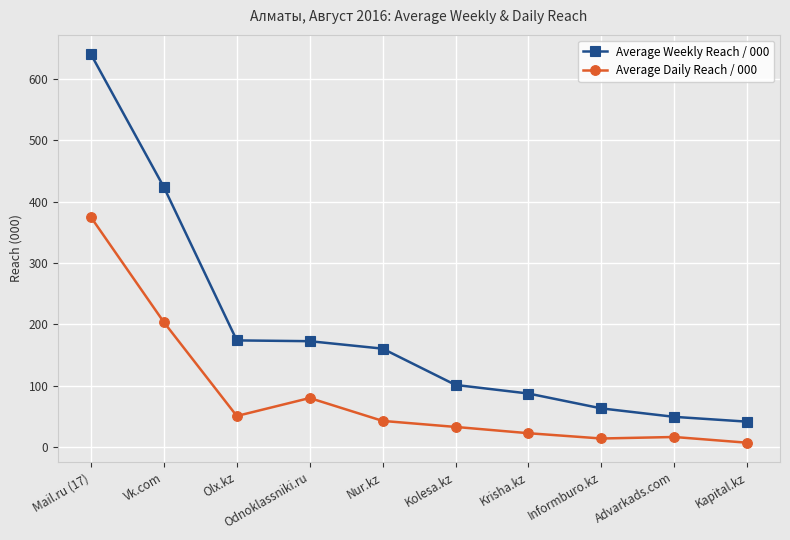

Which series has the largest total across all categories?

Average Weekly Reach / 000